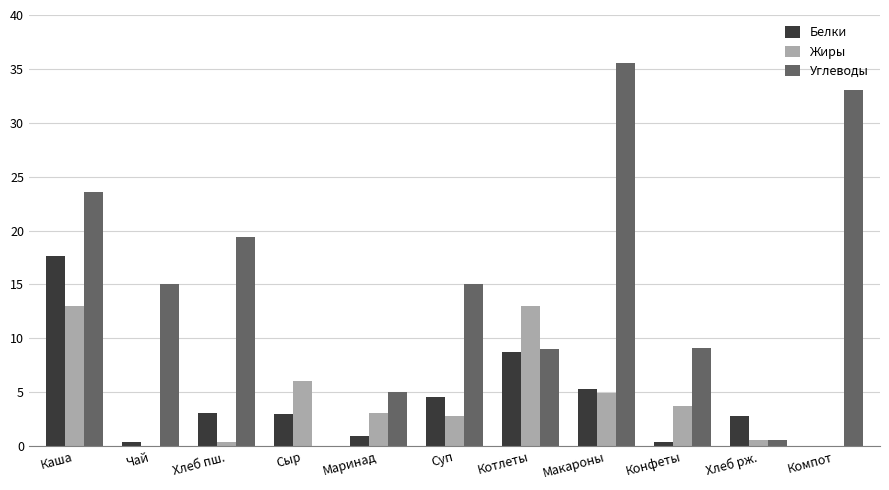

What is the sum of all Жиры values?

47.4